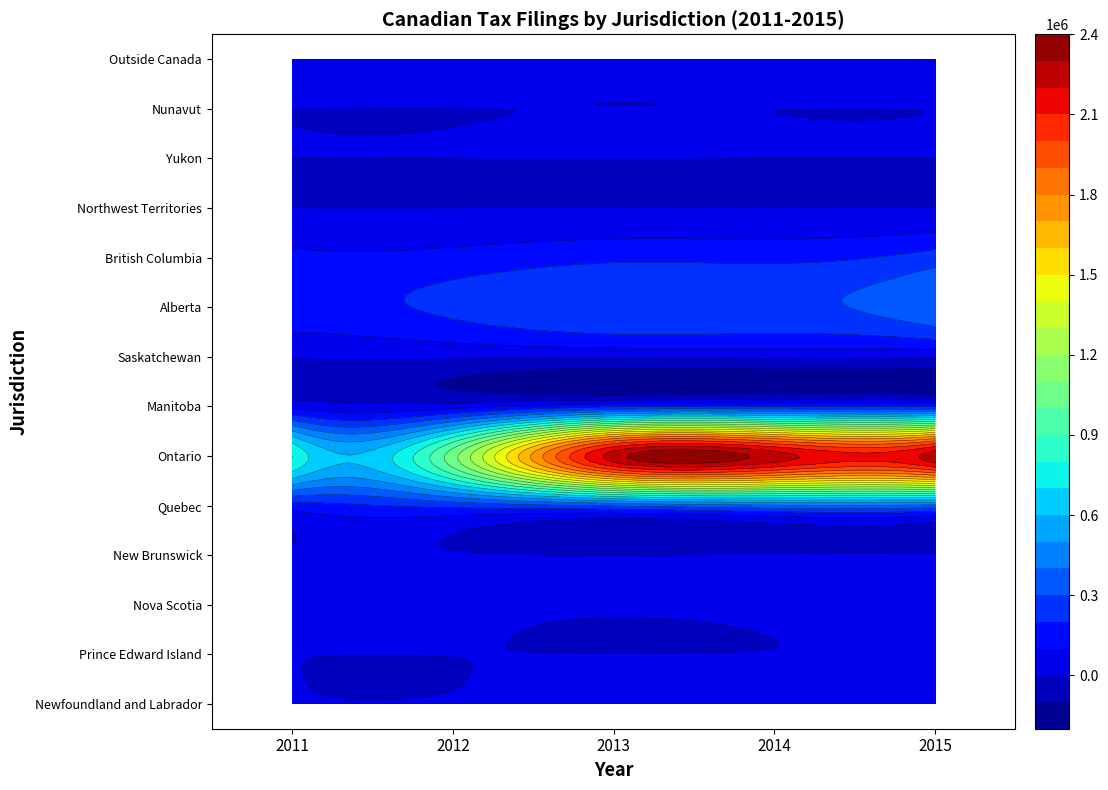

What is the minimum value shown in the chart?

25